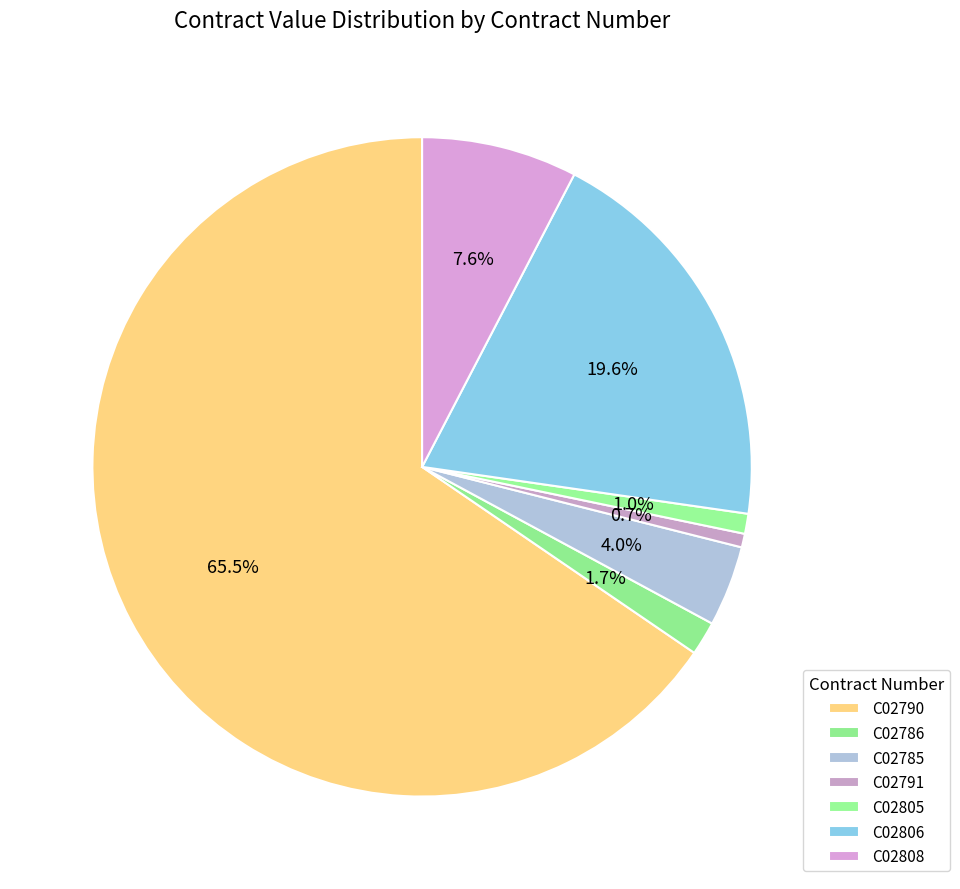

Approximately how many times larger is the value at C02790 compared to C02806?

3.3